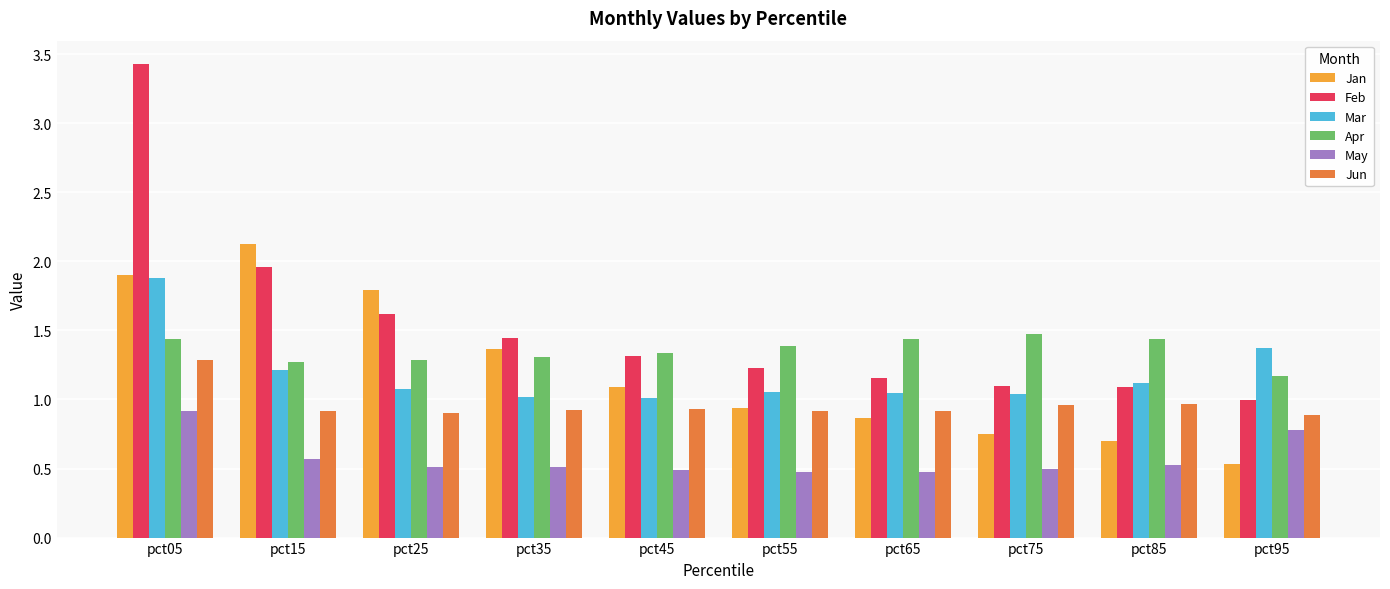

Rank the series by their maximum value, from highest to lowest.

Feb, Jan, Mar, Apr, Jun, May